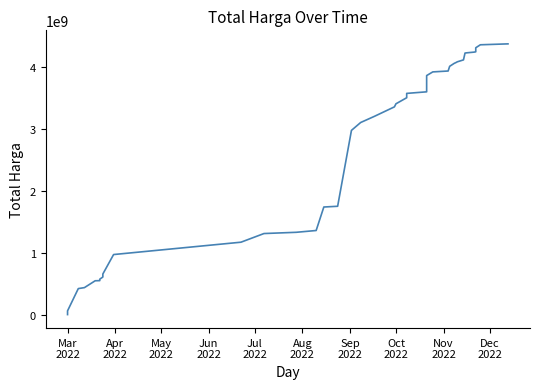

Does the chart have visible grid lines?

No